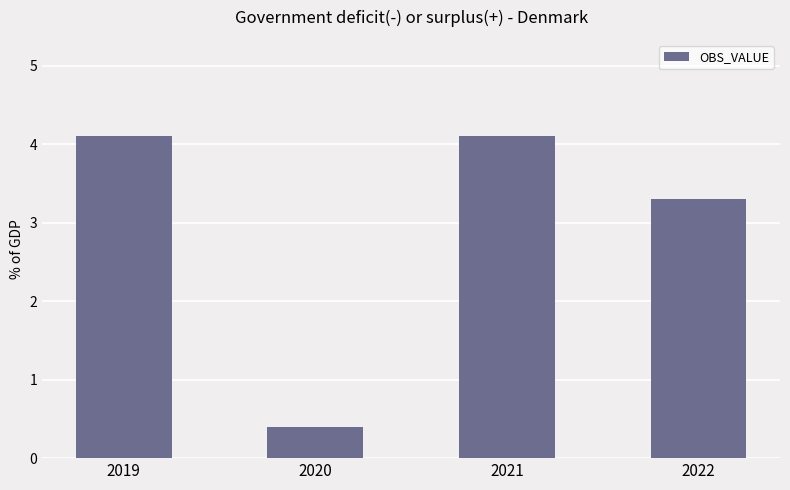

Where is the data nearest to the value 2?

2022